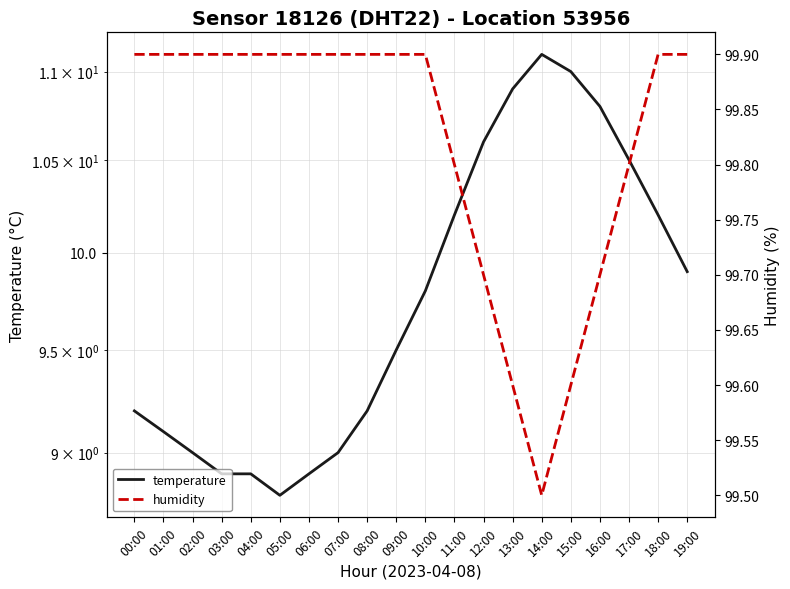

What is the value of the temperature point at the 1st from the left?

9.2